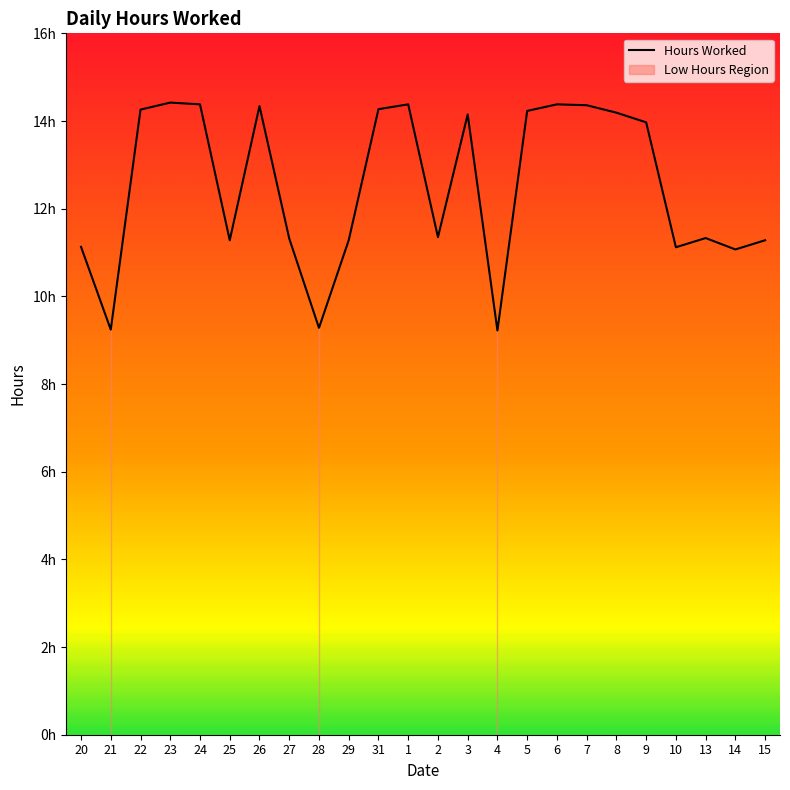

At which label does the data first exceed 13?

22